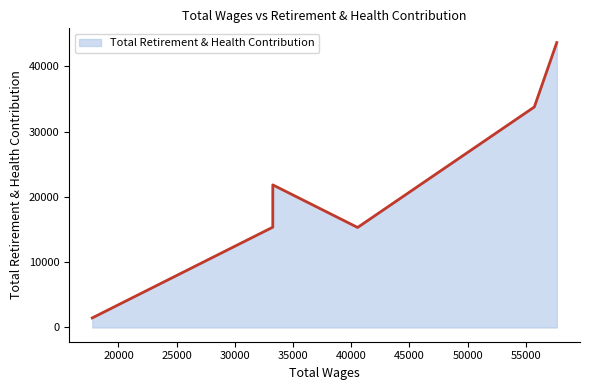

What is the difference between the values at 40554 and 57668?

28306